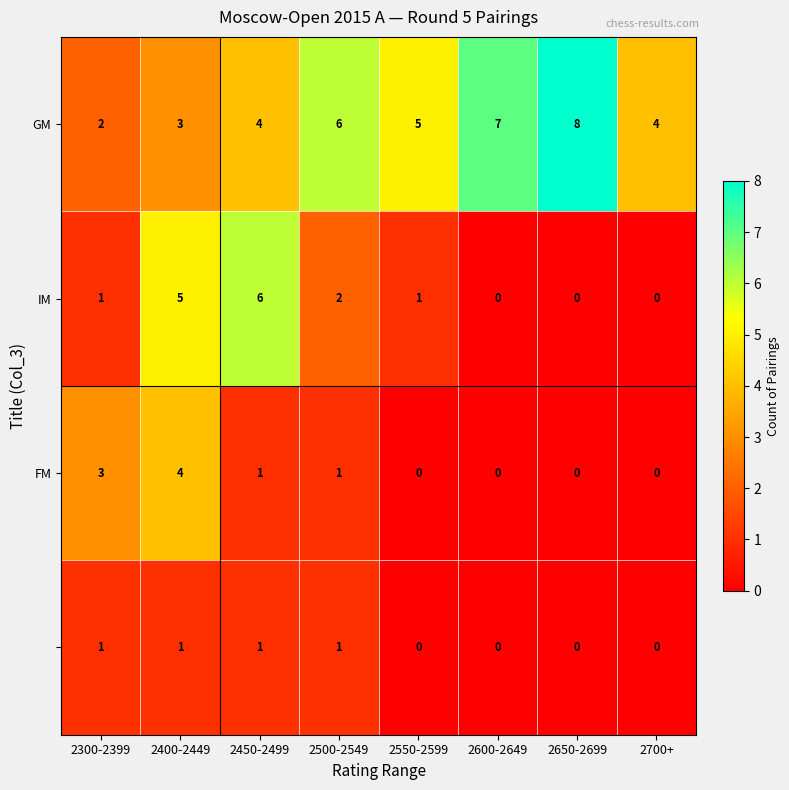

What is the total value across all series at 2300-2399?

7